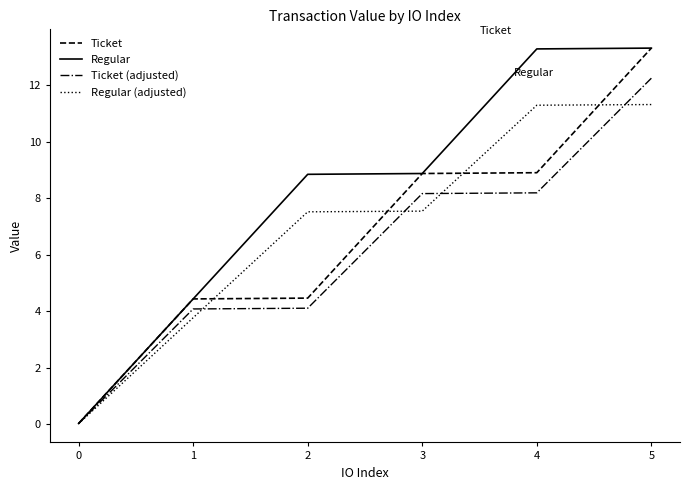

Which series changed the most between 0 and 4?

Regular